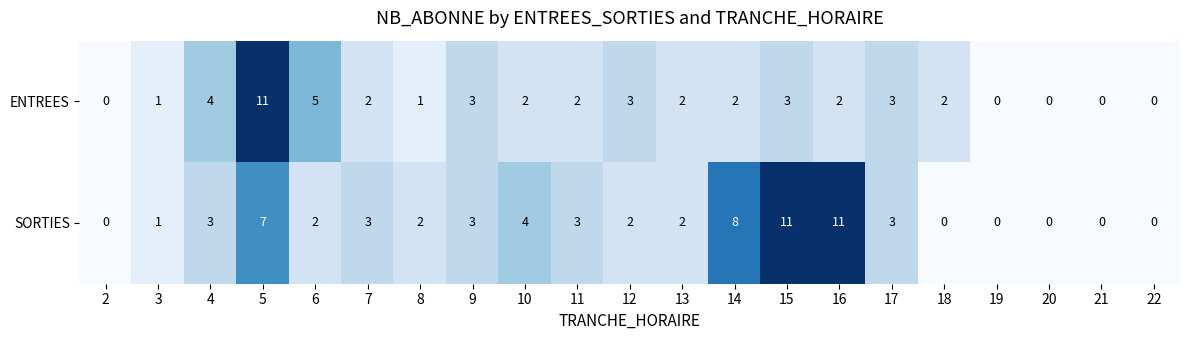

Where is ENTREES nearest to the value 5?

6